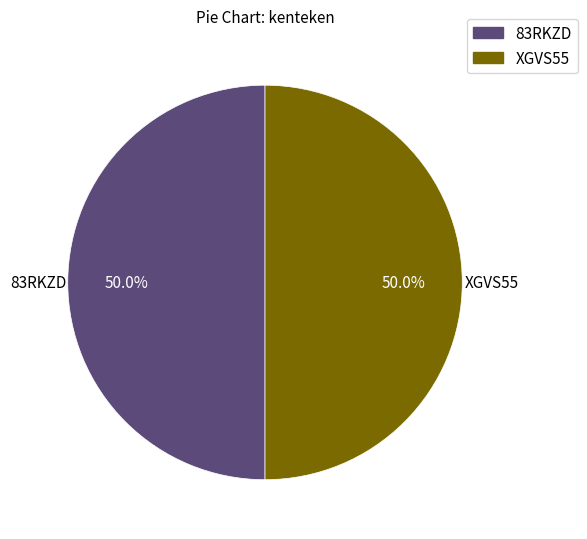

To the nearest percent, what percentage of the pie is 83RKZD?

50%